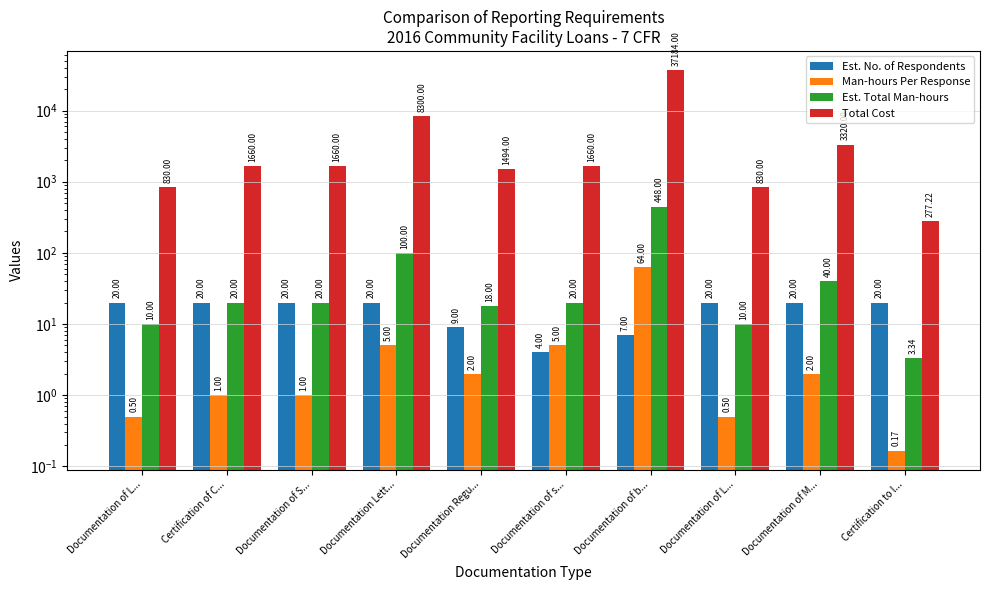

Where is Est. No. of Respondents nearest to the value 12?

Documentation Regu...